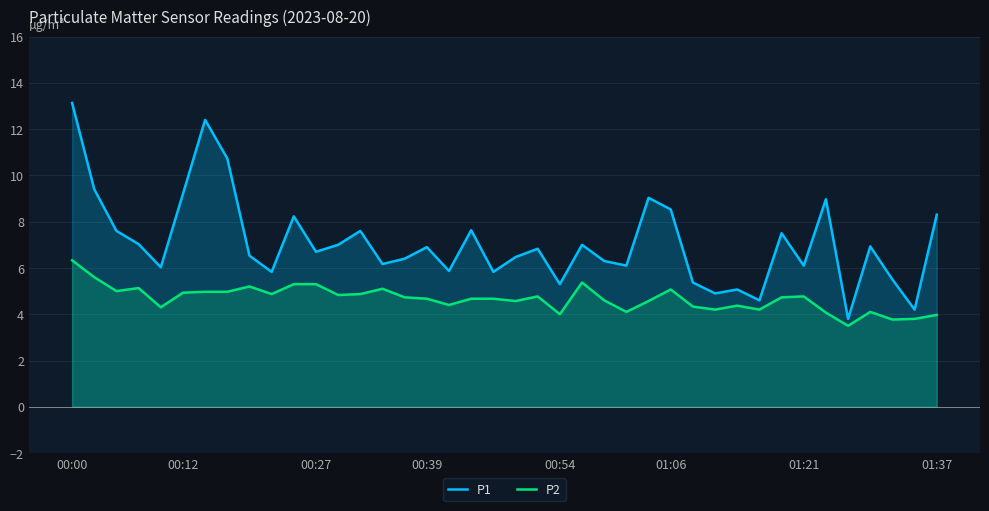

List the series in order of their peak value, highest first.

P1, P2